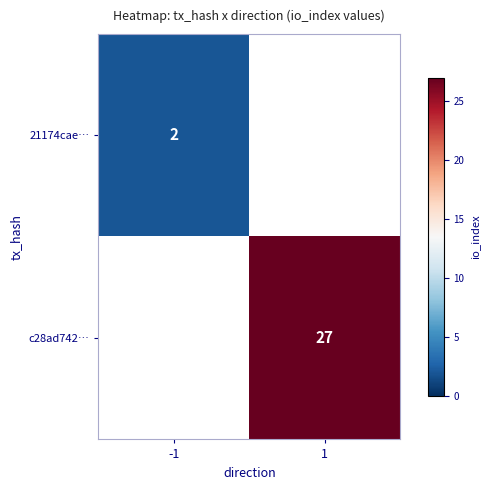

The 21174cae… series shows 2.8 at -1. True or false?

False